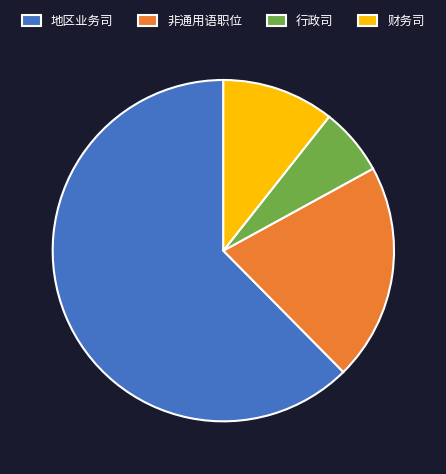

Does any single category account for the majority?

Yes